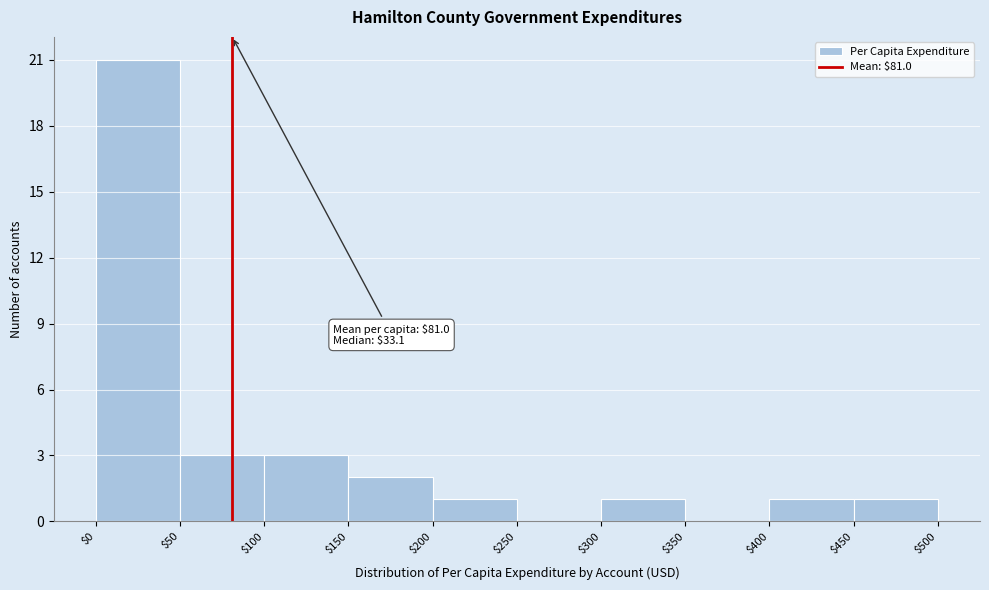

Over which range of the x-axis is the bar tallest?

$0 to $50